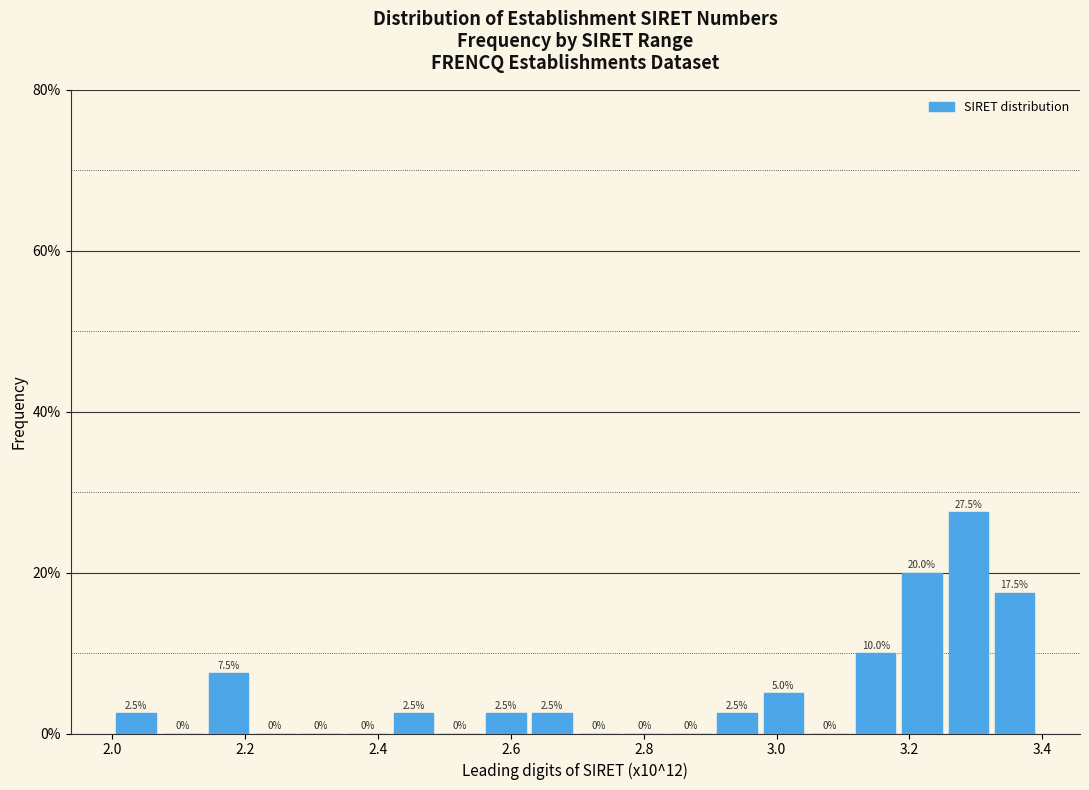

Around what value on the x-axis is the tallest bar? Give the approximate position of its centre, as read against the axis.

3.28